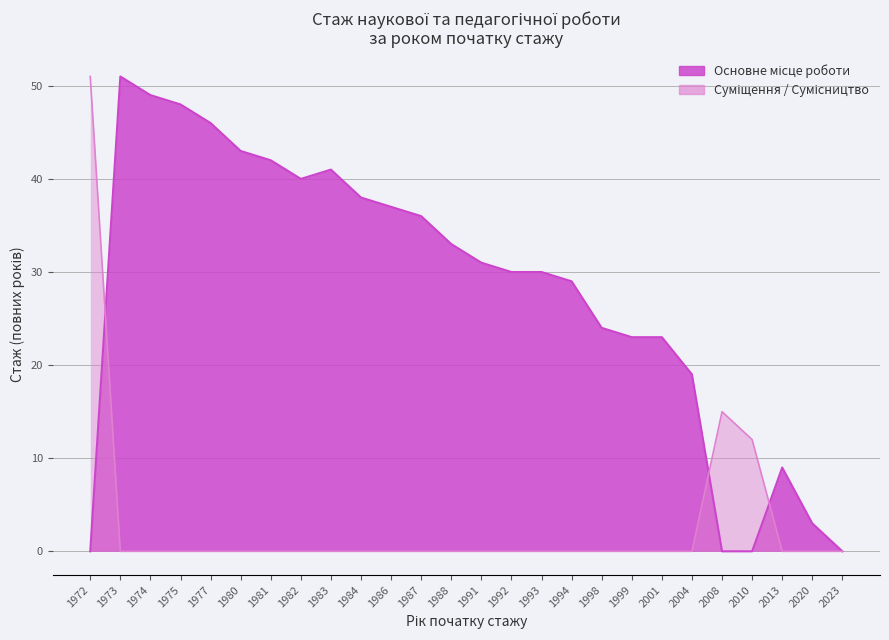

Which series has the largest range (max minus min)?

Стаж (основне)